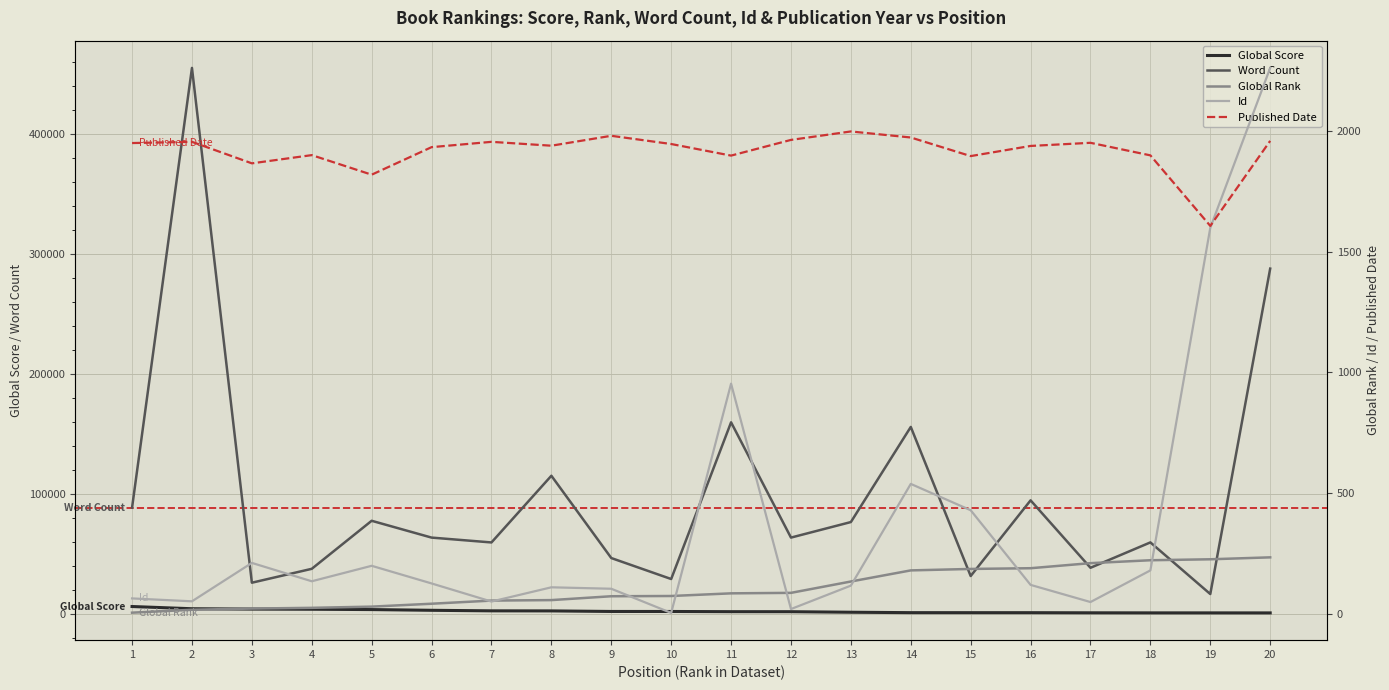

Which has a higher value, 10 or 4?

4